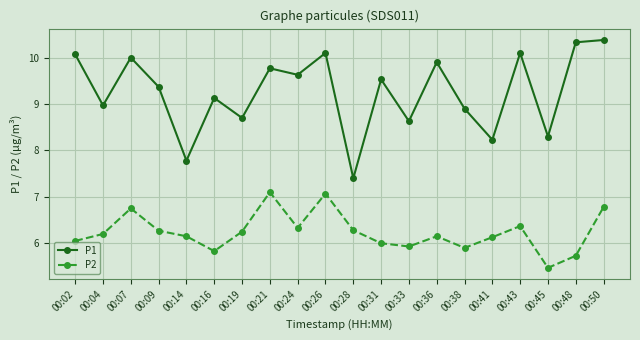

True or false: P2 has a value of 6.8 at 00:07.

True